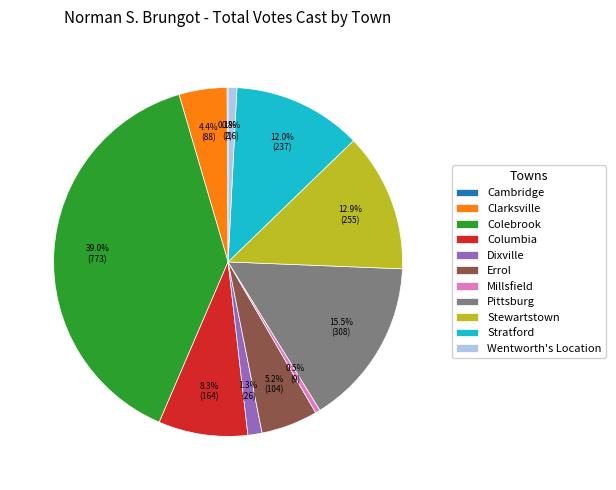

To the nearest percent, what is the difference between the Errol and Stewartstown slice percentages?

8%